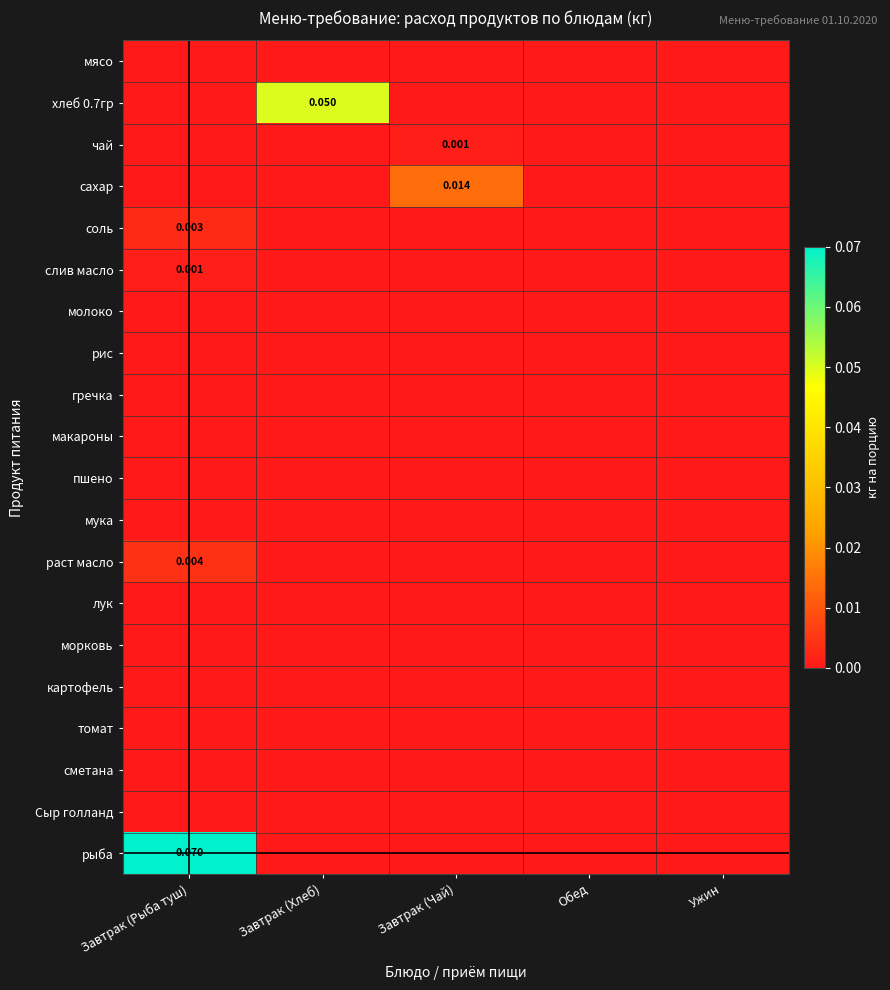

The value of чай at Завтрак (Хлеб) is 0.0. True or false?

True